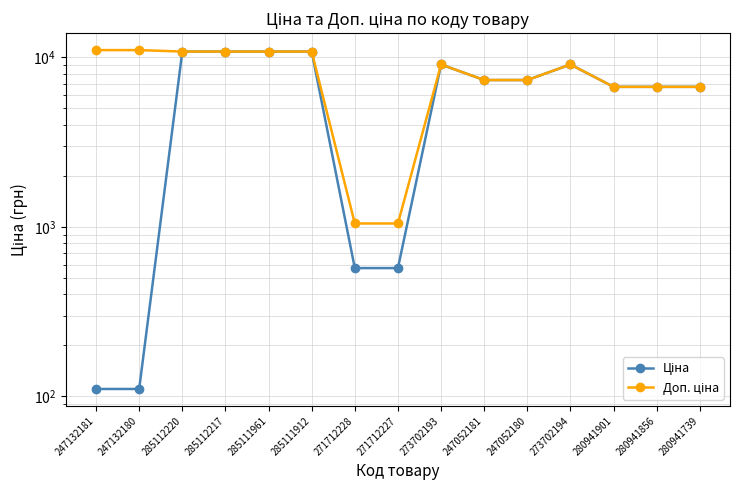

Which series has the largest range (max minus min)?

Ціна